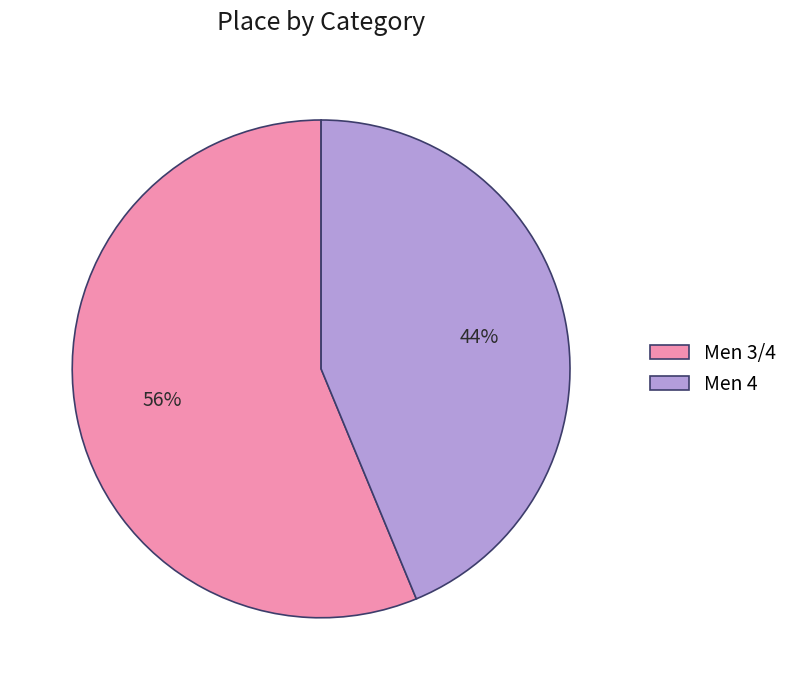

To the nearest percent, what portion does Men 3/4 represent?

56%